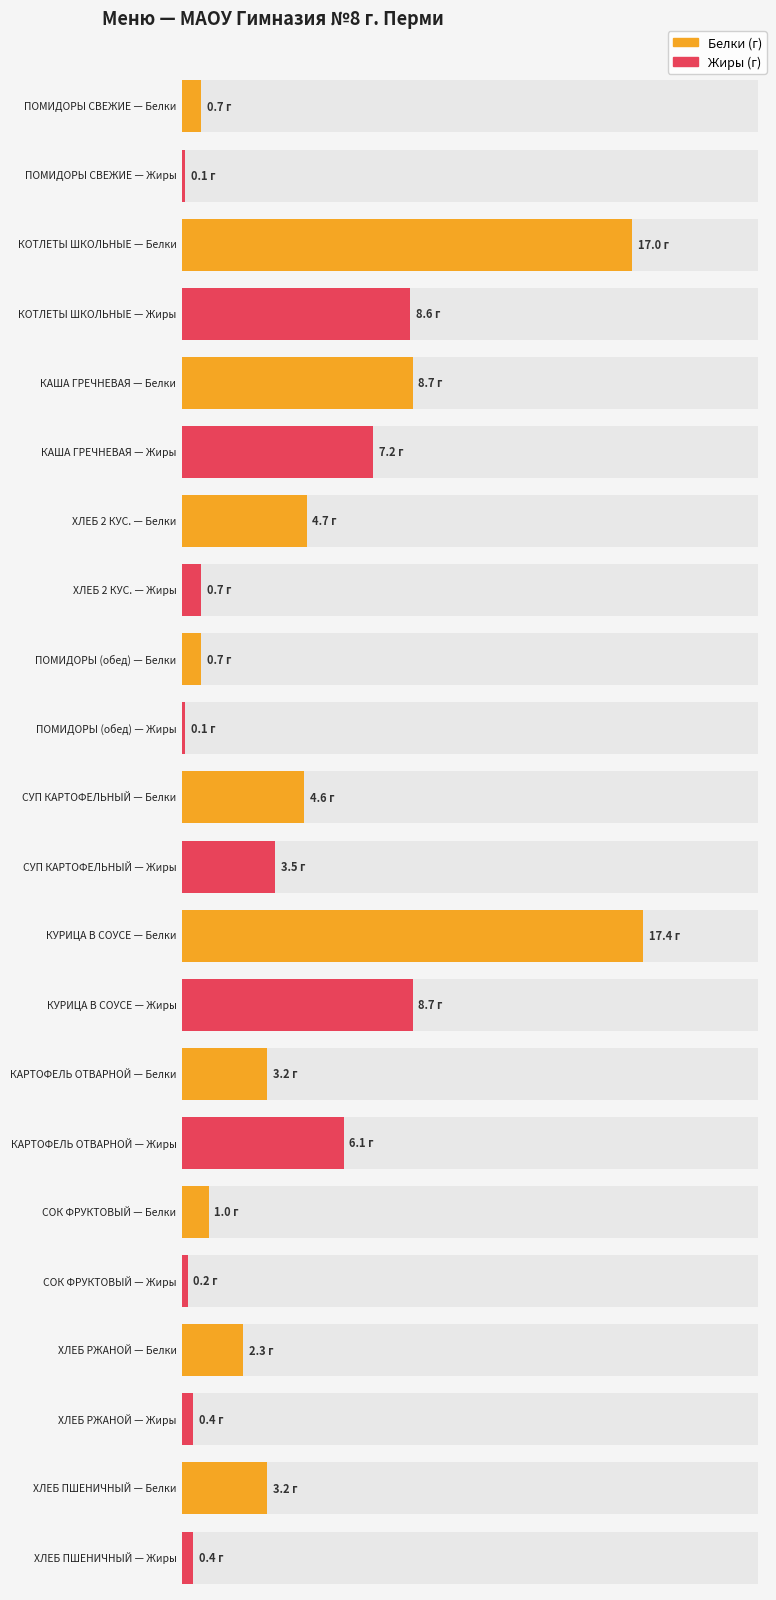

At which label is Жиры closest to 4?

СУП КАРТОФЕЛЬНЫЙ